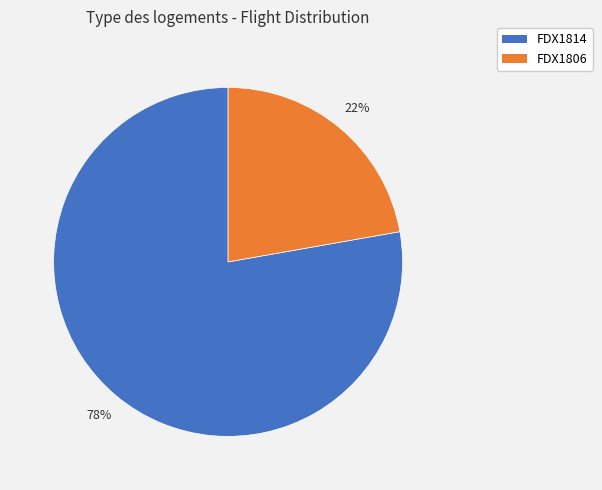

Combined, do FDX1806 and FDX1814 account for over 50%?

Yes